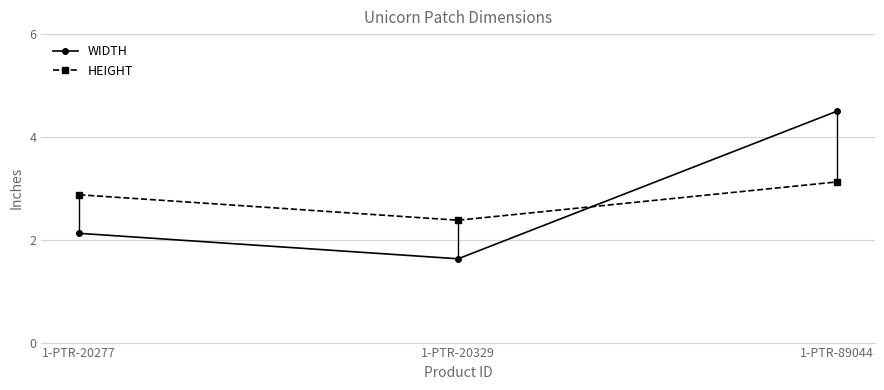

Rank the categories by WIDTH value from lowest to highest.

1-PTR-20329, 1-PTR-20277, 1-PTR-89044